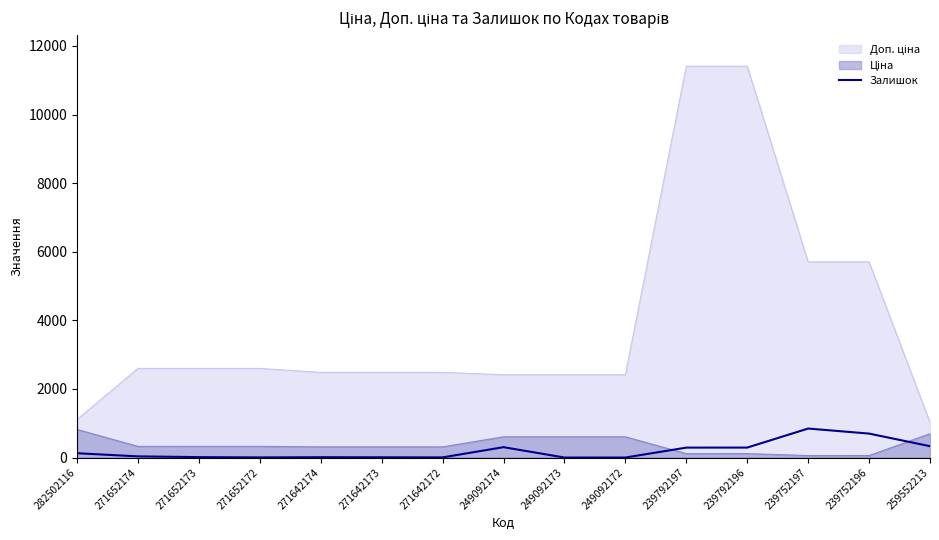

Reading left to right, extract all data points from this chart.

125	34	12	4	10	7	4	302	0	0	289	290	845	698	330